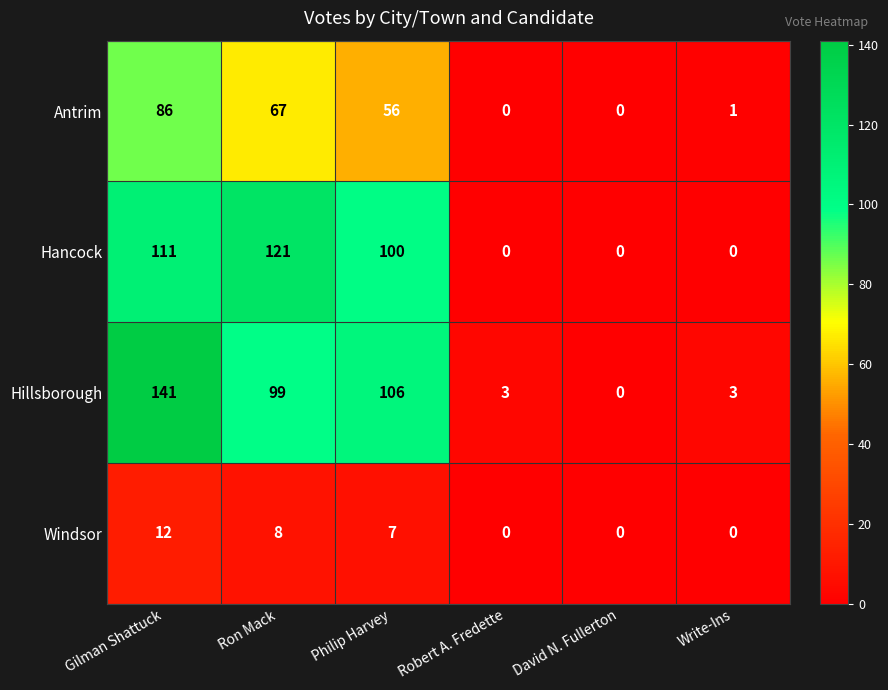

Which label corresponds to the largest value in the chart?

Gilman Shattuck